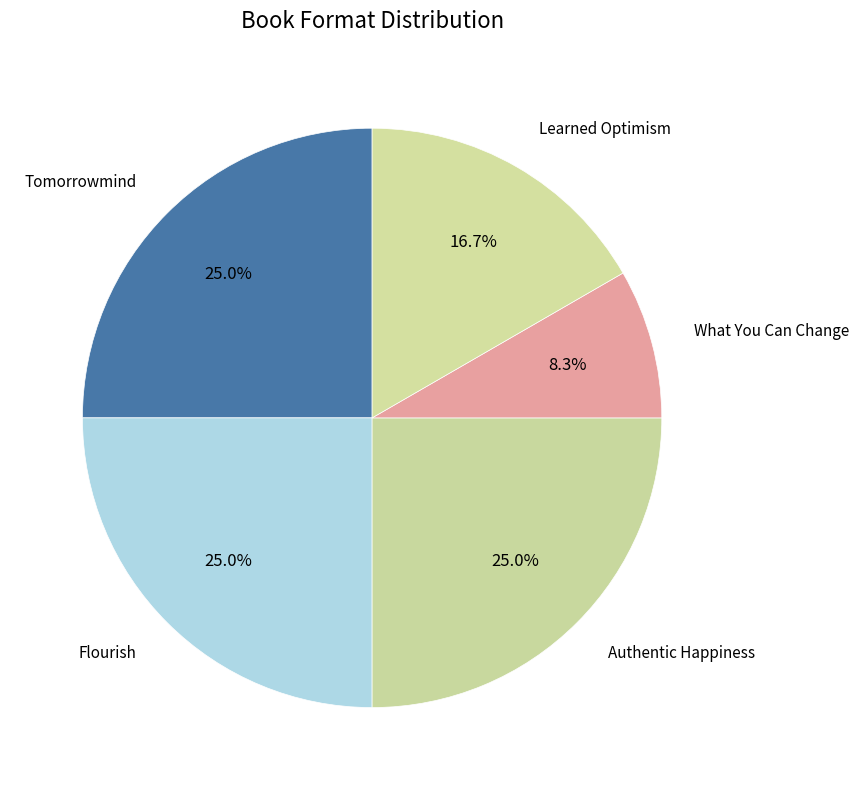

Rank the categories by value from highest to lowest.

Tomorrowmind, Flourish, Authentic Happiness, Learned Optimism, What You Can Change